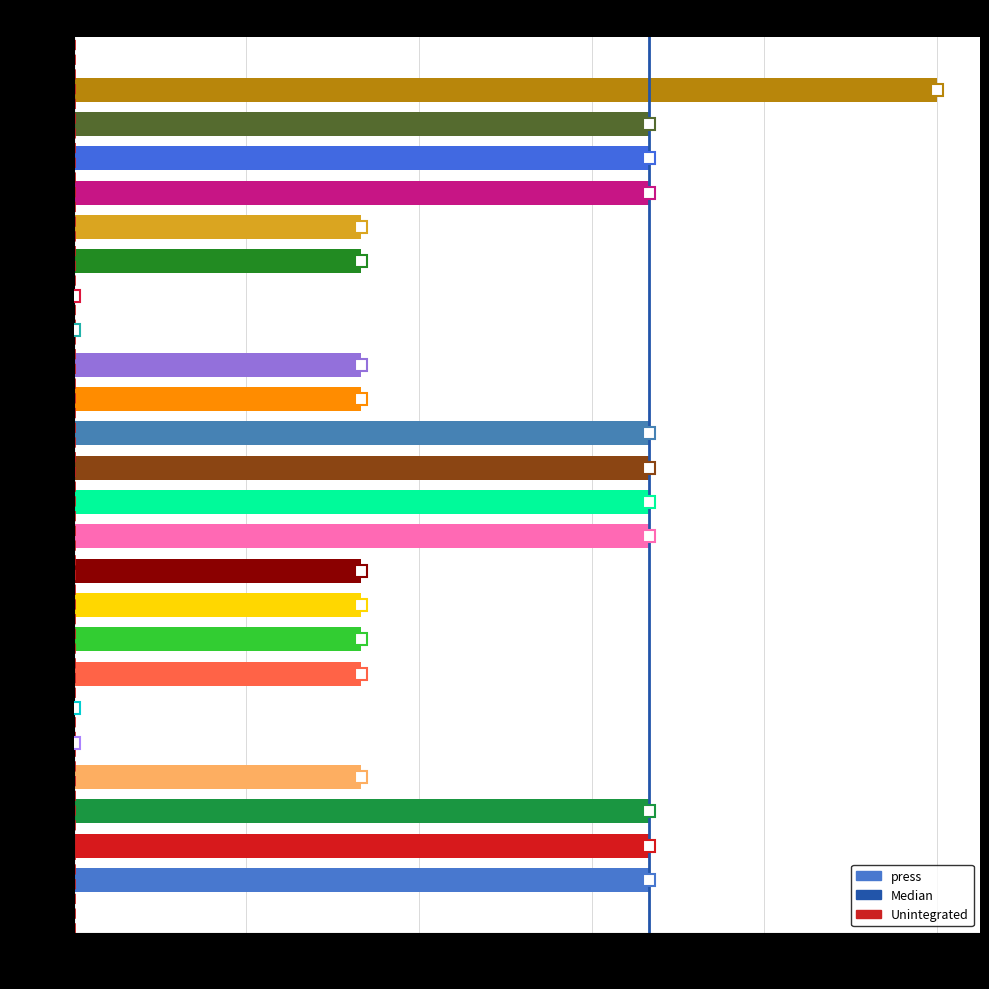

Which label corresponds to the largest value in the chart?

23:00